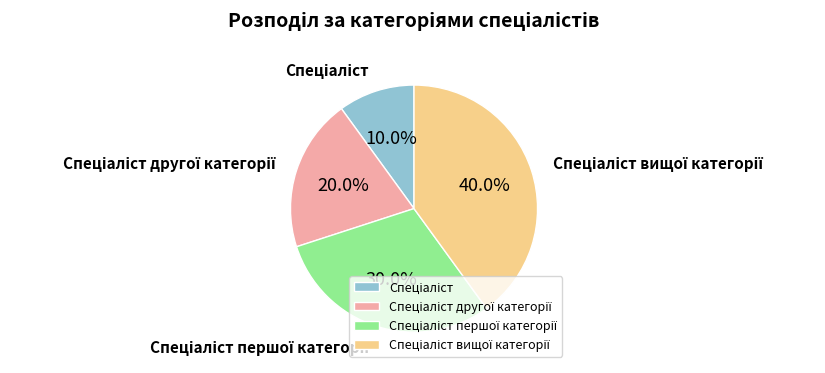

Is there a majority slice in this chart?

No